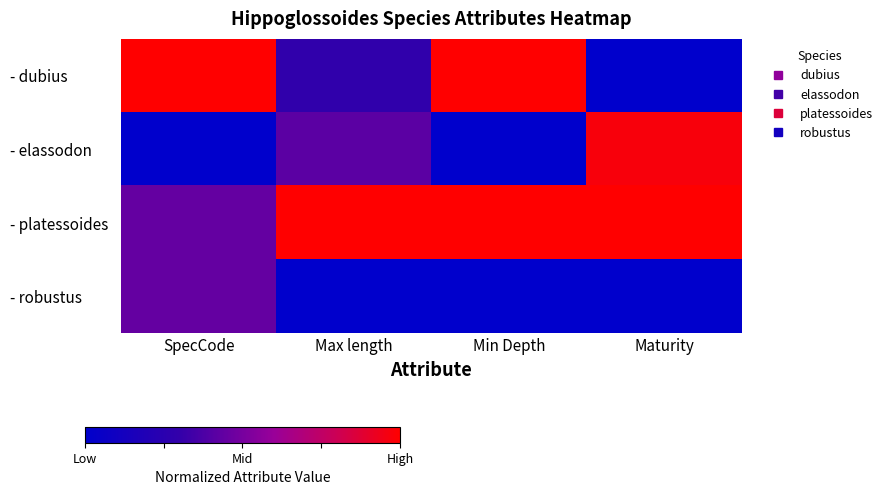

What is the total value across all series at SpecCode?

1.9